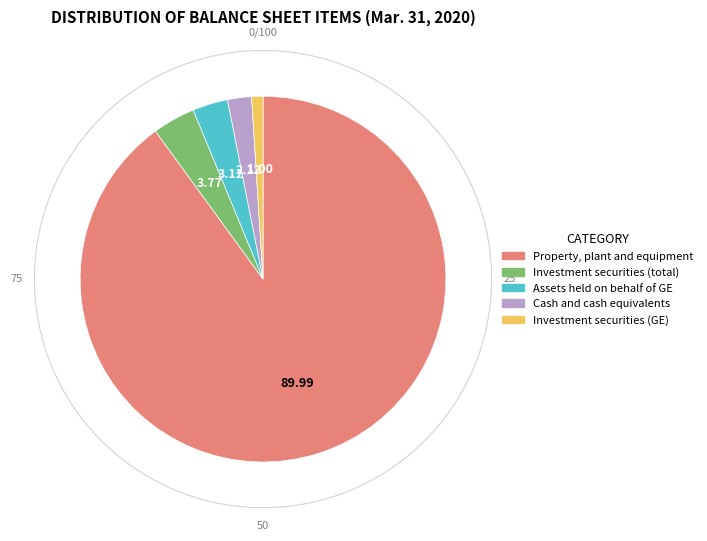

Which category has the smallest portion of the pie?

Investment securities (GE)